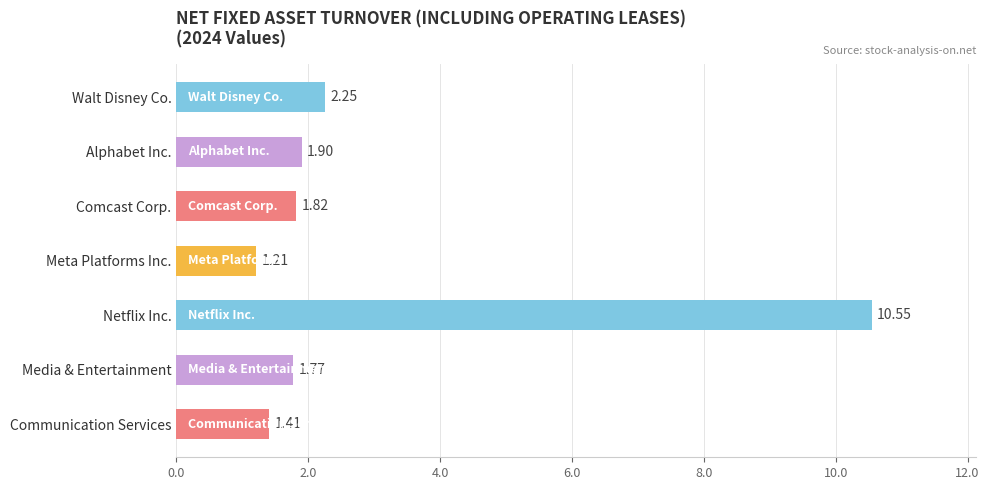

At which category does the chart reach its minimum across all series?

Meta Platforms Inc.